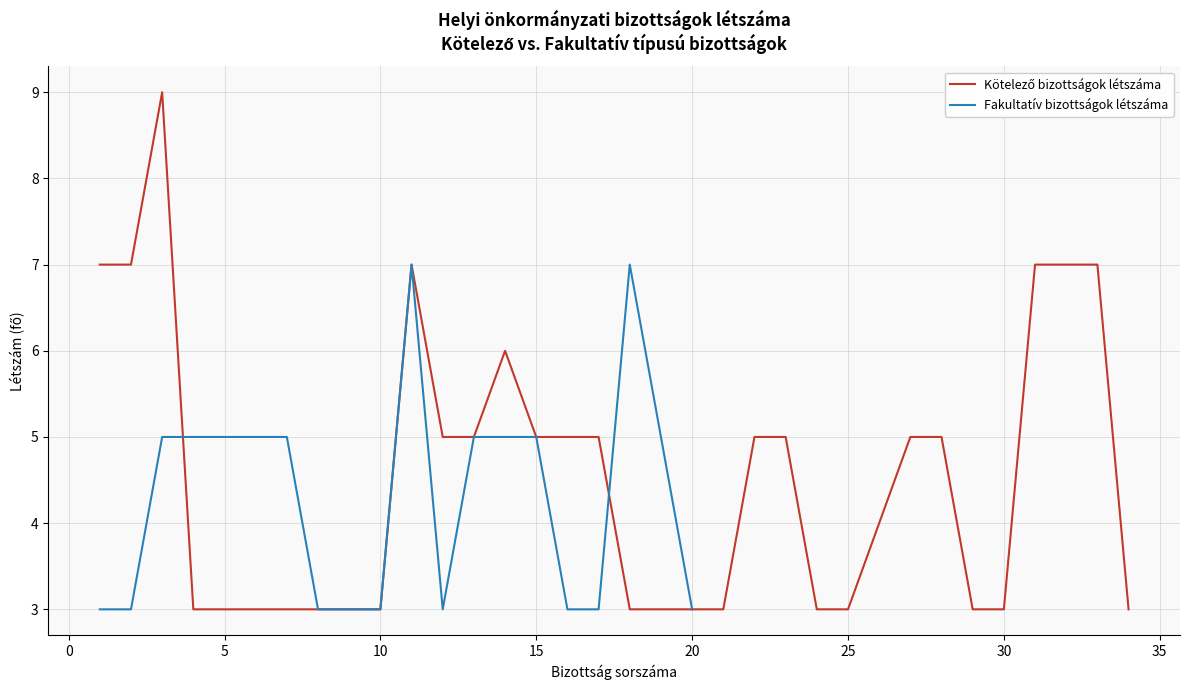

Is it true that kötelező equals 12 at 7?

False